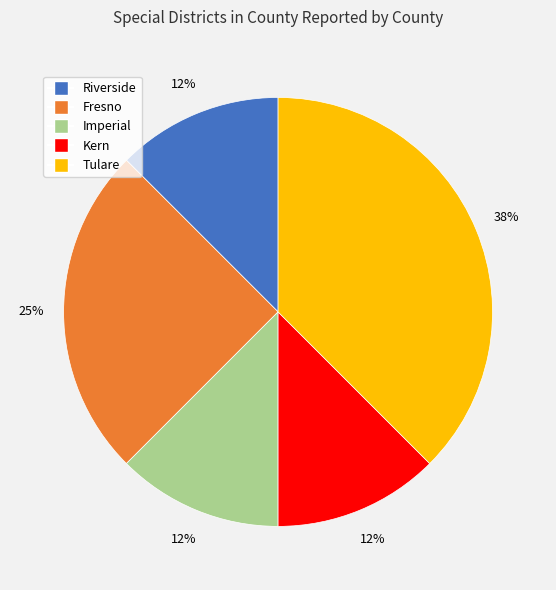

Is it true that Imperial is 20% of the pie?

False